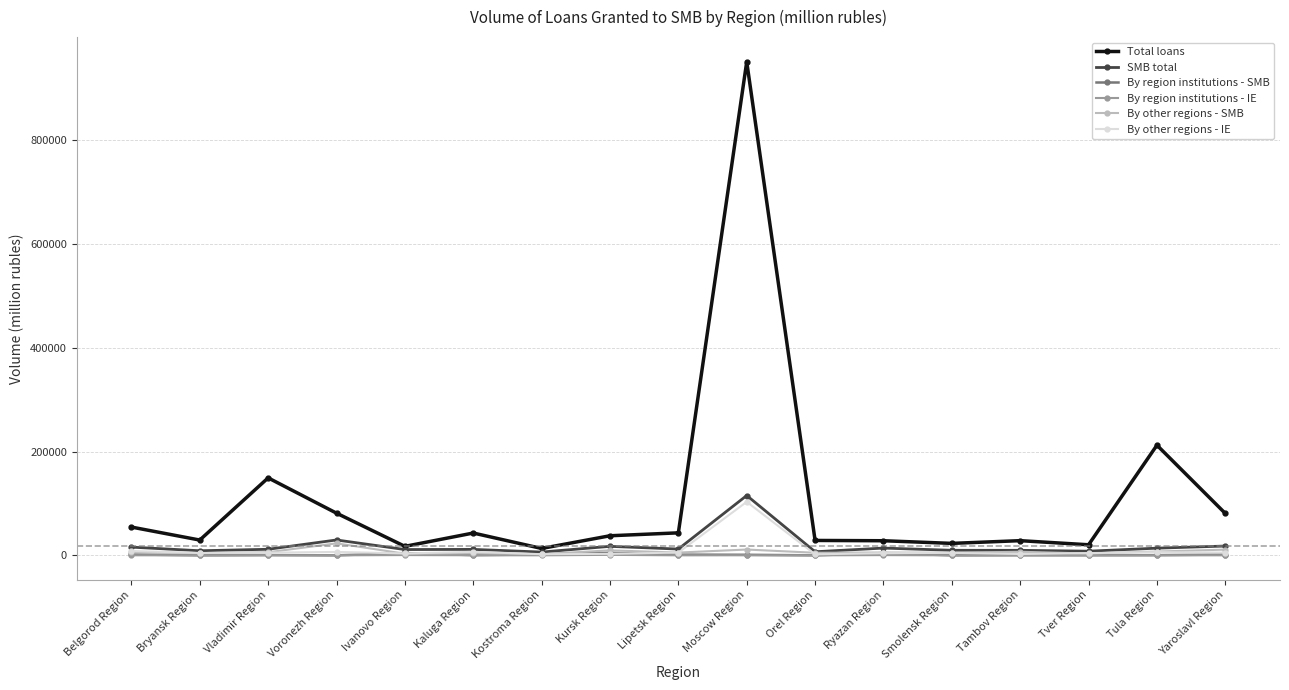

What is the lowest value of the By other regions - SMB series?

2305